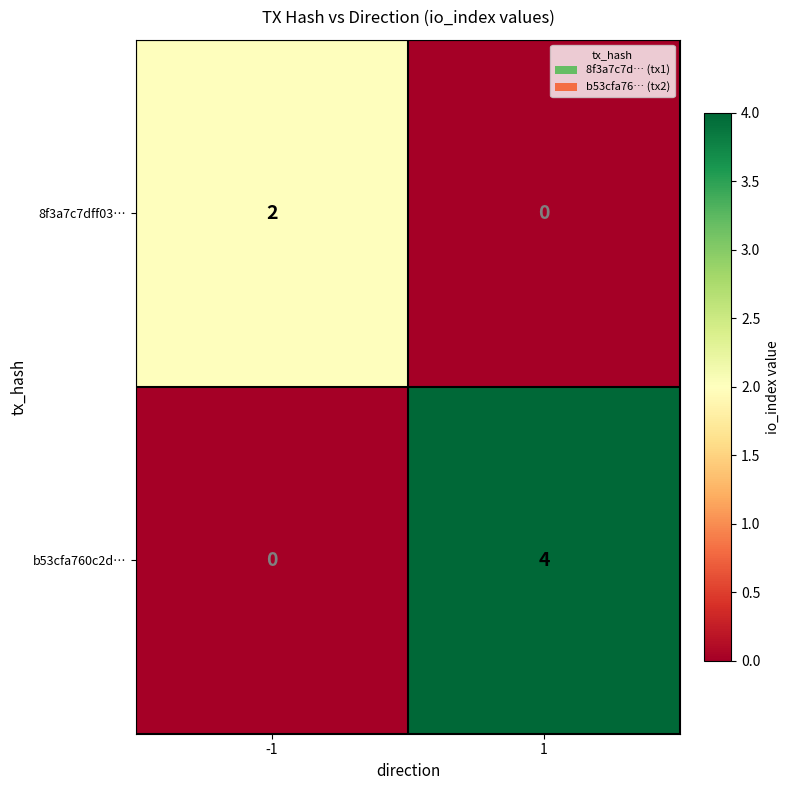

Is the value of 8f3a7c7dff03… at -1 greater than the value of b53cfa760c2d… at 1?

No